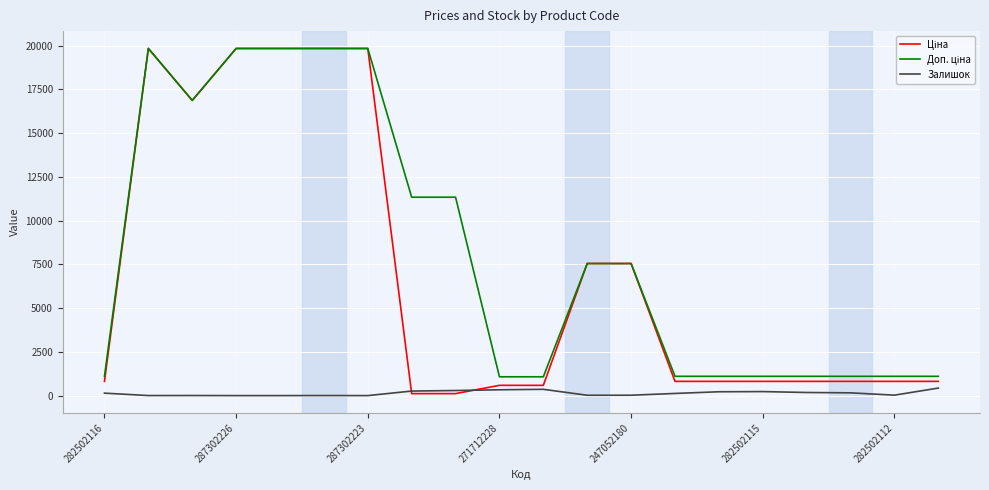

Is this an area chart (filled region under the line)?

No